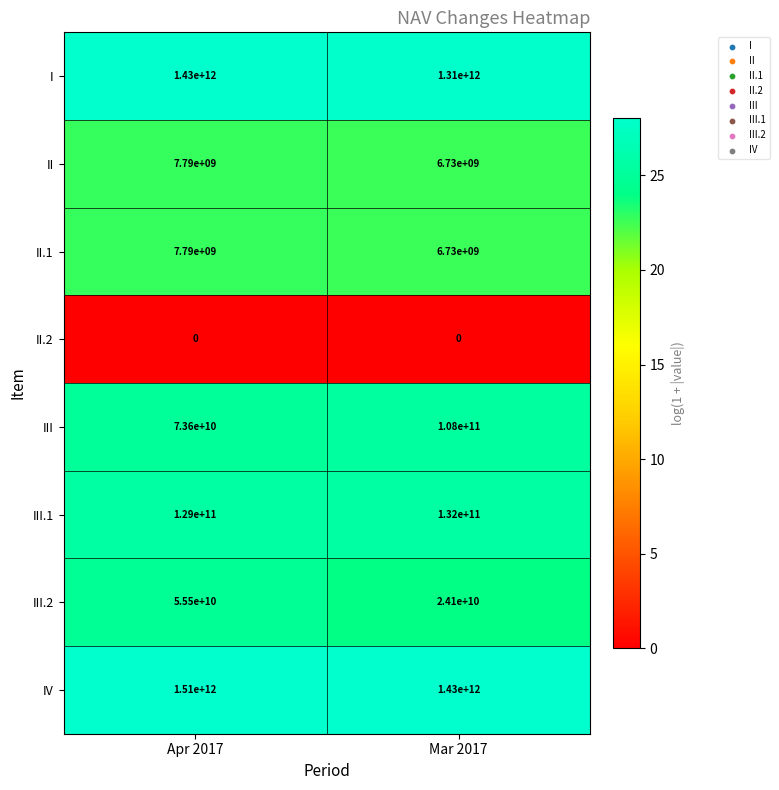

Reading left to right, transcribe all the data shown in this chart.

I: 1430000000000	1310000000000
II: 7790000000	6730000000
II.1: 7790000000	6730000000
II.2: 0	0
III: 73600000000	108000000000
III.1: 129000000000	132000000000
III.2: 55500000000	24100000000
IV: 1510000000000	1430000000000